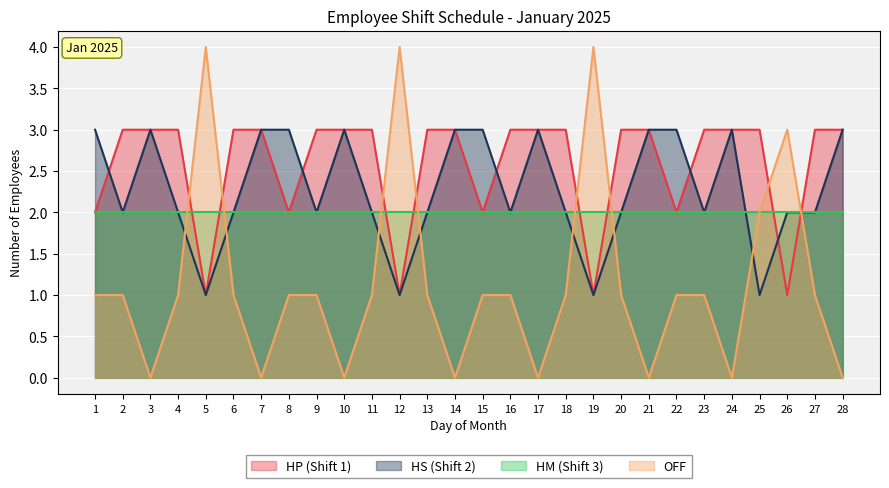

True or false: HP (Shift 1) has more than 2 interior local peaks.

False